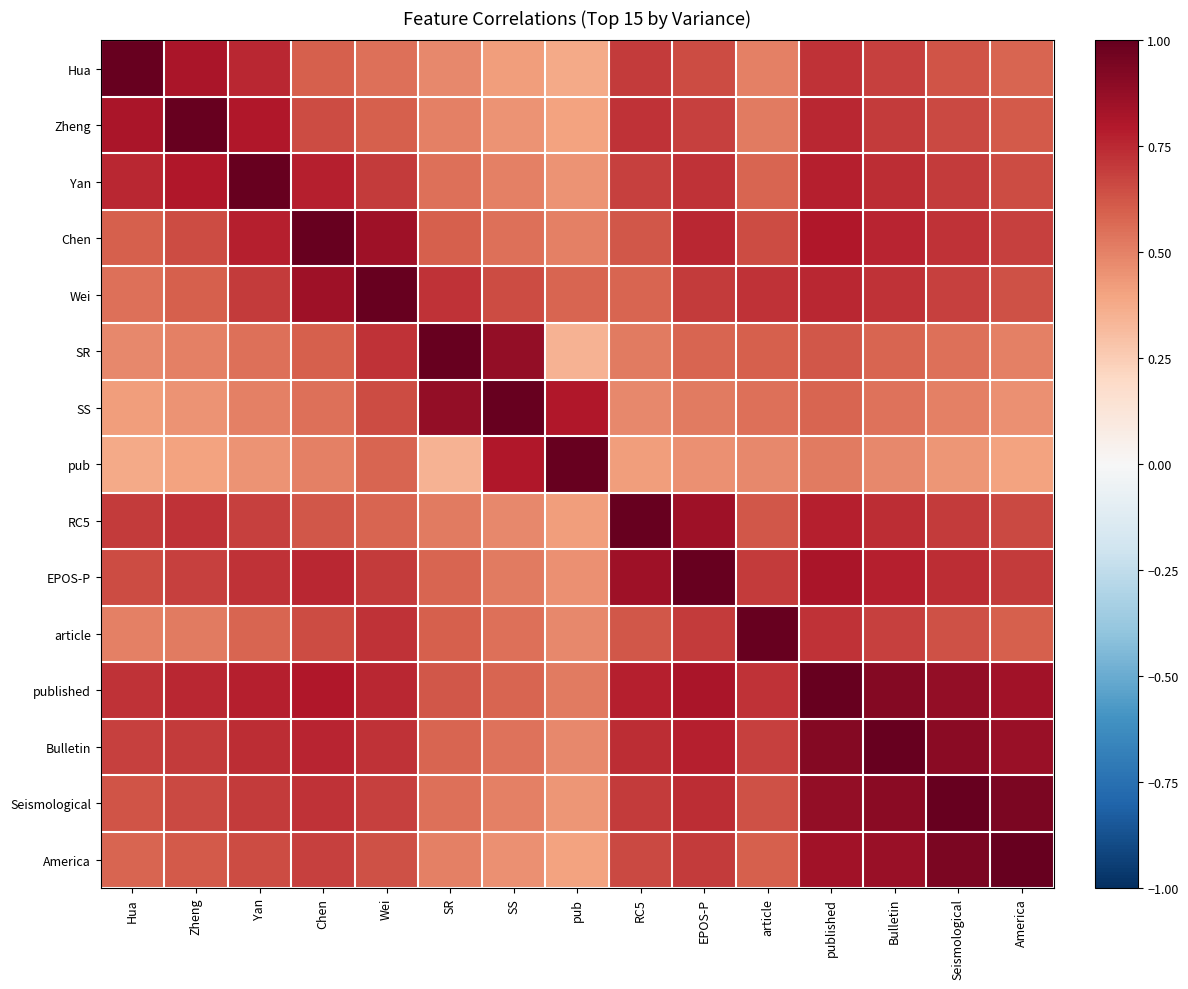

What is the difference between the highest and lowest values at Zheng?

0.6